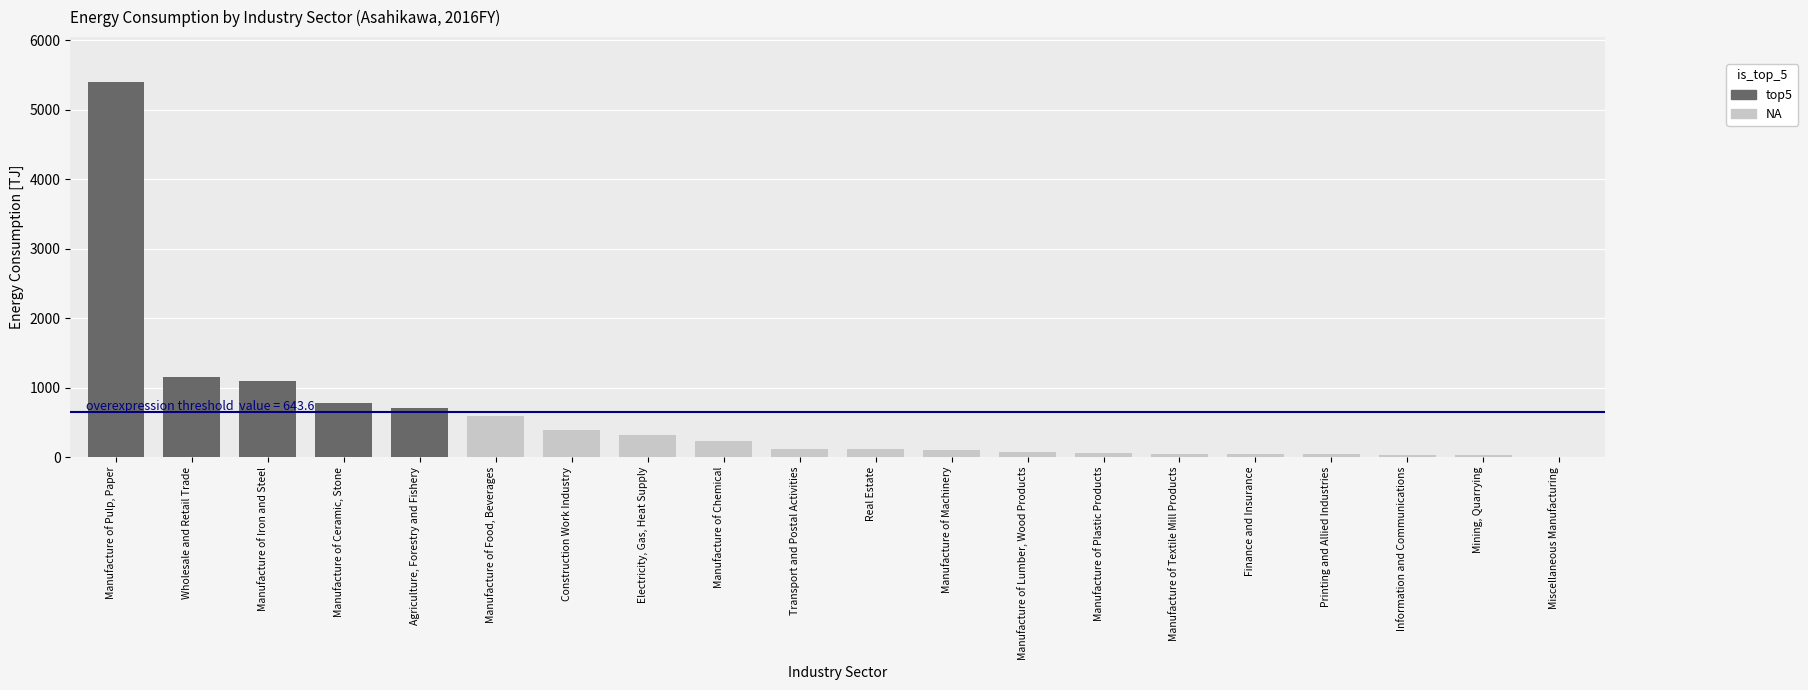

How many groups of bars are there?

20